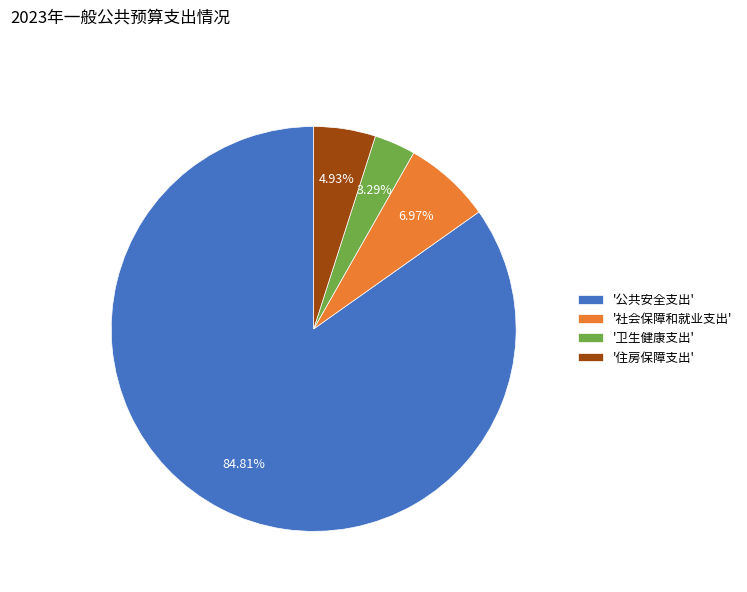

Between '公共安全支出' and '社会保障和就业支出', which is larger?

'公共安全支出'